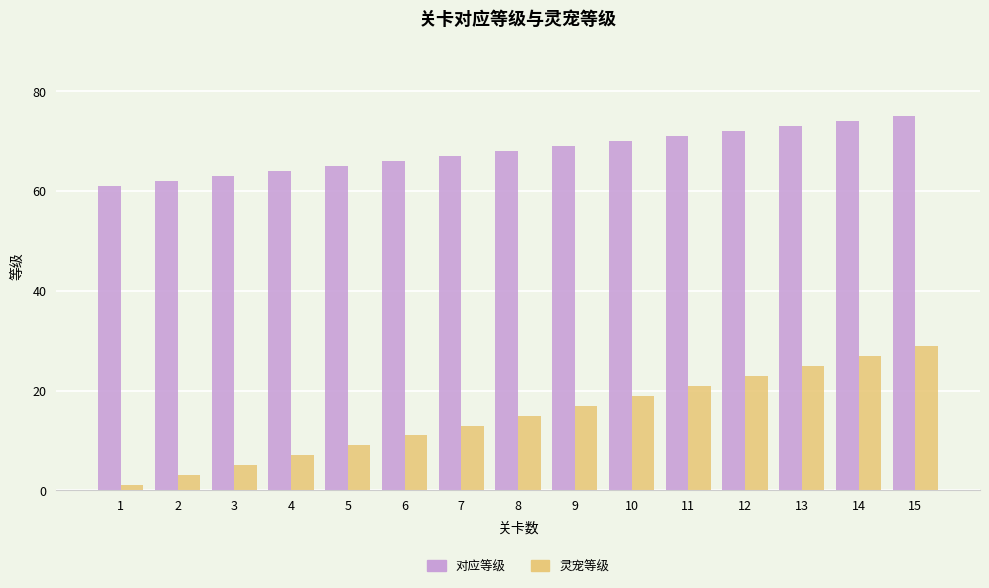

At 1, list the series in order from largest to smallest.

对应等级, 灵宠等级